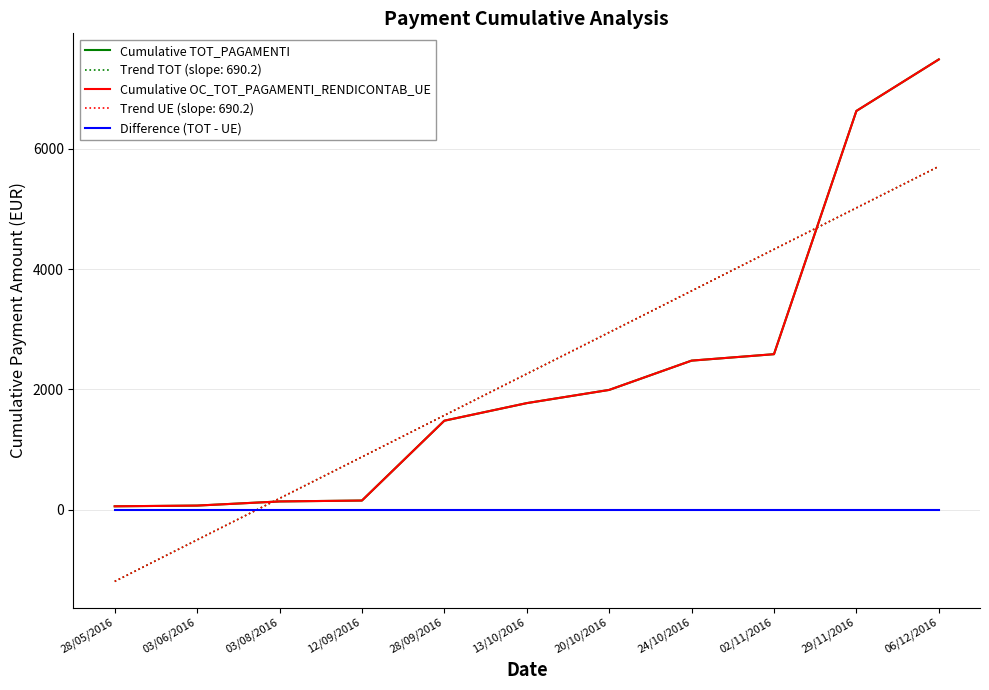

True or false: Cumulative OC_TOT_PAGAMENTI_RENDICONTAB_UE and Difference (TOT - UE) cross at least once.

False